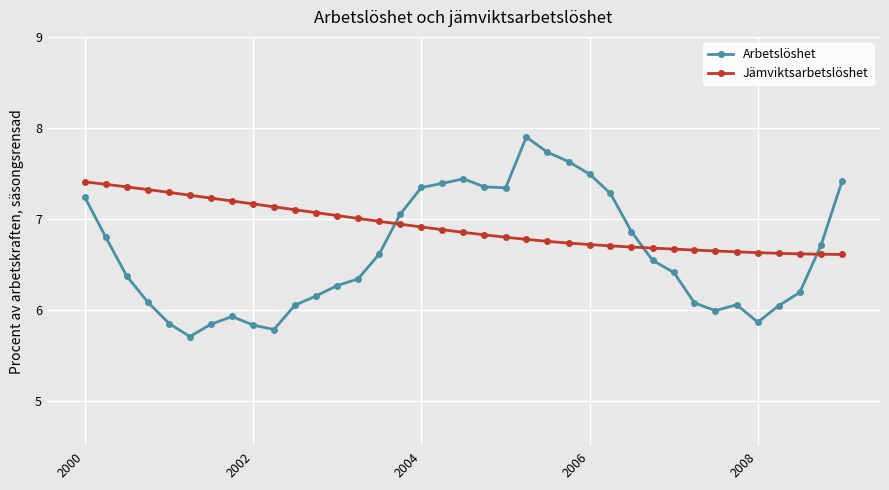

After their last crossing, which series has the higher values: Jämviktsarbetslöshet or Arbetslöshet?

Arbetslöshet